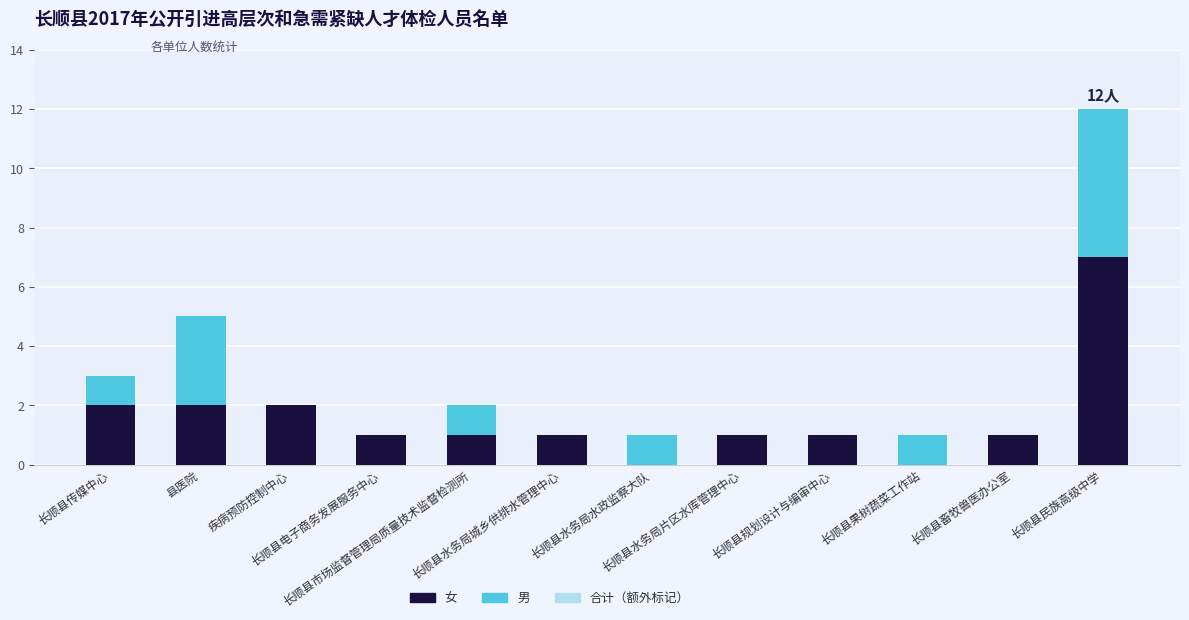

At which category is the sum across all series the highest?

长顺县民族高级中学